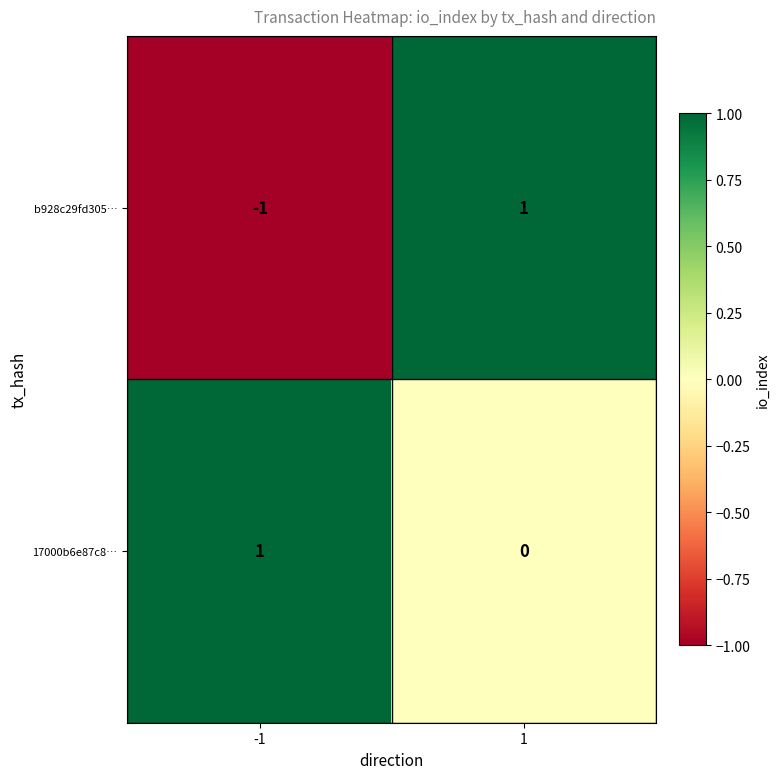

List the series in order of their overall mean, highest first.

17000b6e87c8…, b928c29fd305…